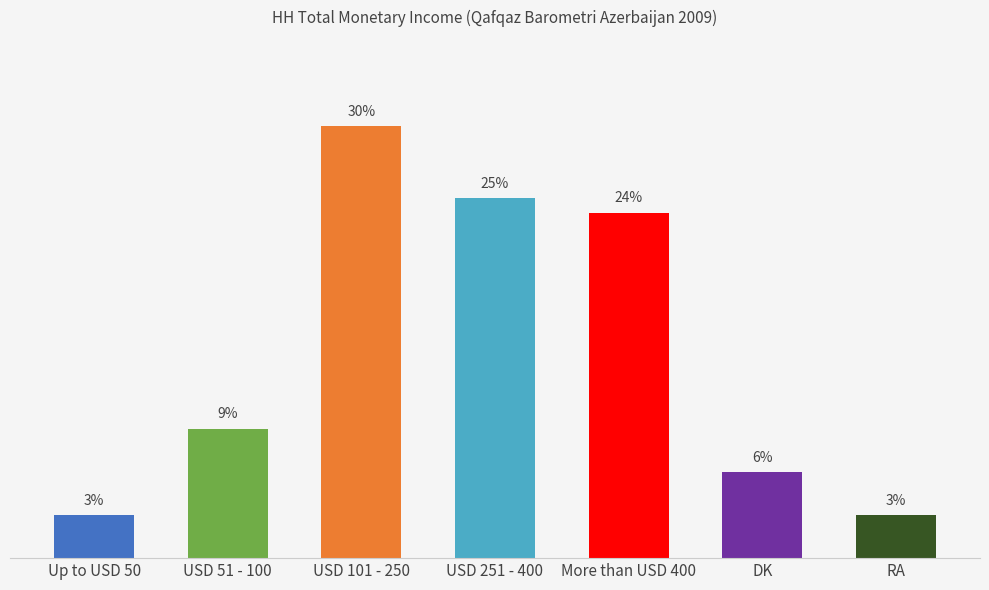

At which label is the value closest to 16?

USD 51 - 100